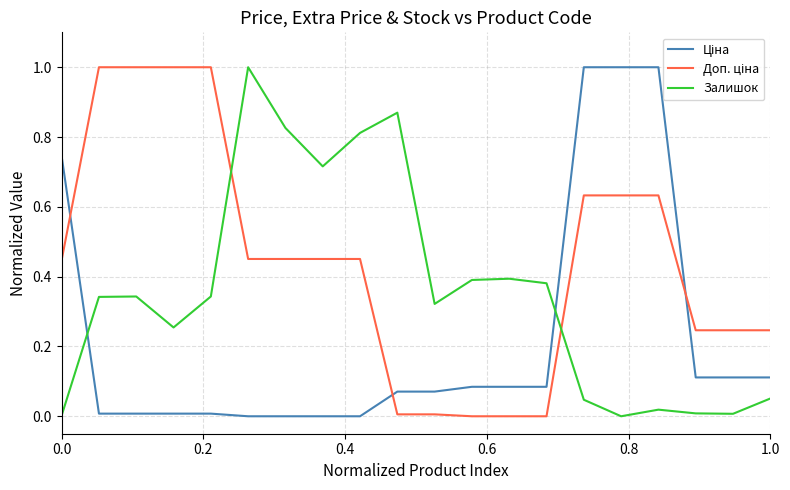

In Залишок, how many points are lower than both neighbors (excluding endpoints)?

5